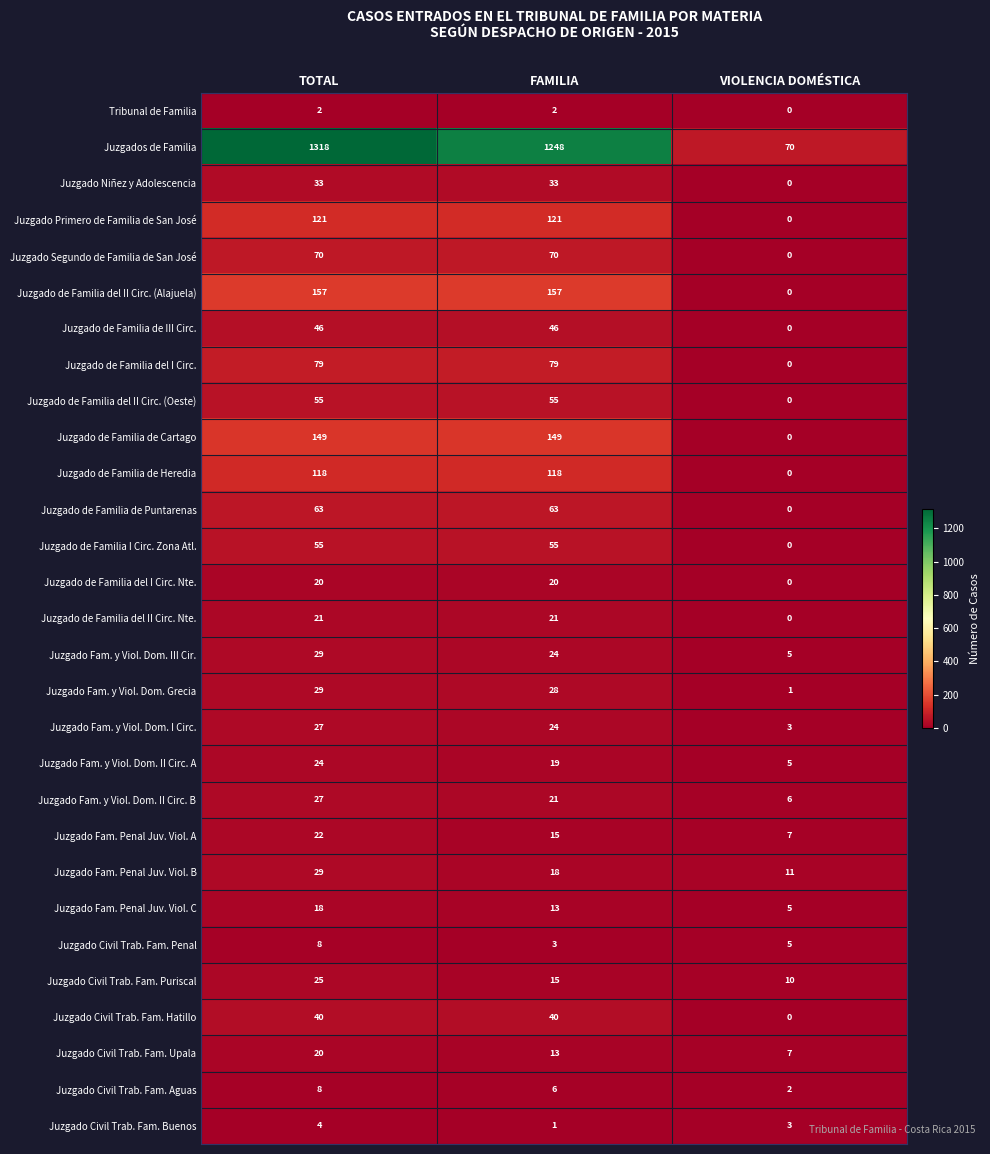

Rank the categories by Juzgado Fam. y Viol. Dom. II Circ. A value from lowest to highest.

VIOLENCIA DOMÉSTICA, FAMILIA, TOTAL